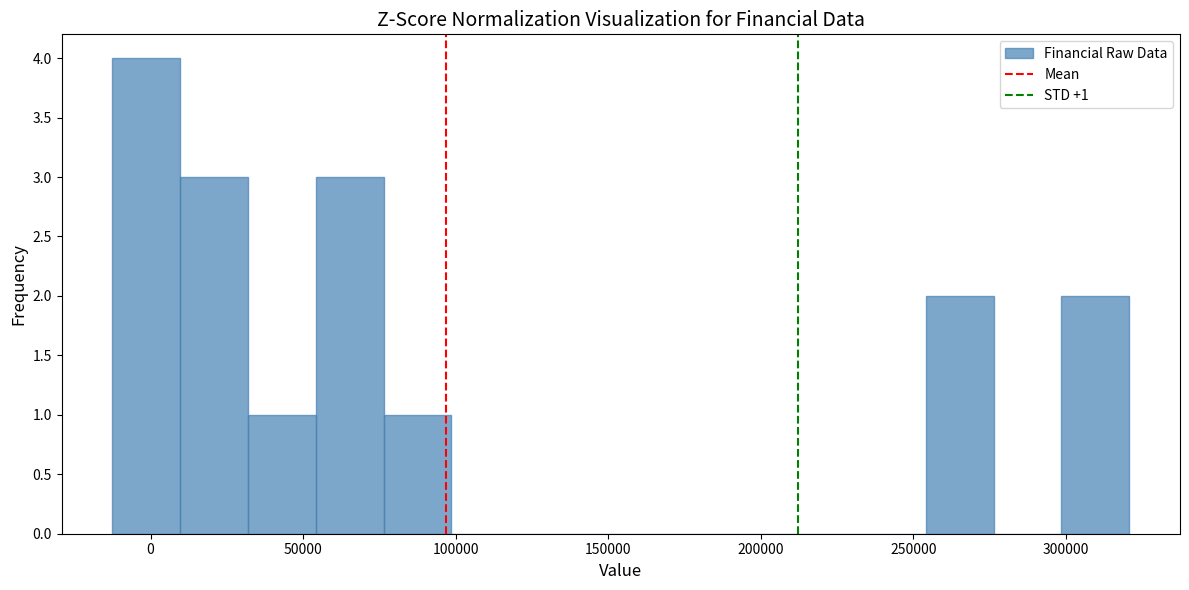

Over which range of the x-axis is the bar tallest?

-10000 to 10000